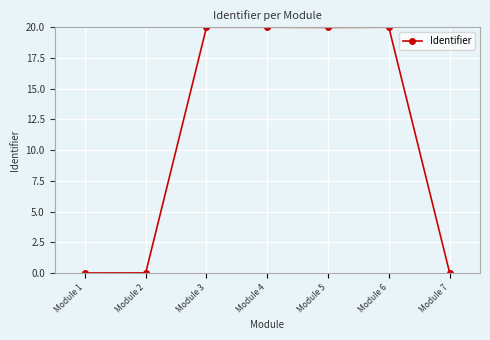

What is the greatest value displayed?

20.0